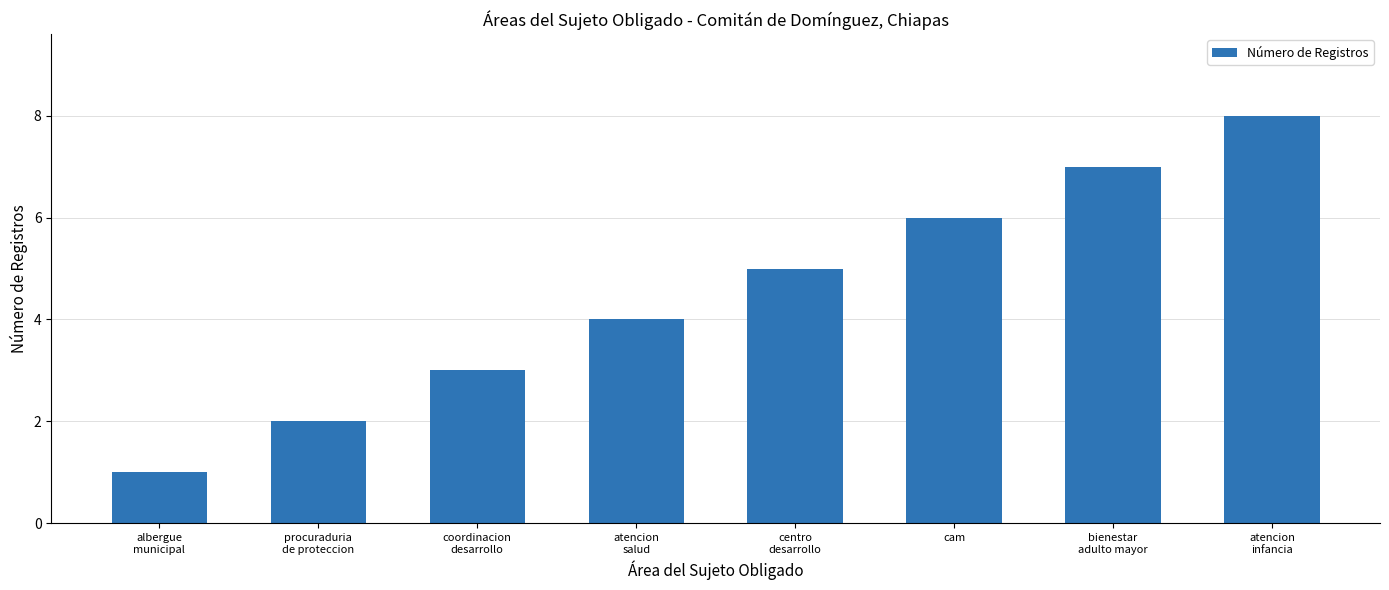

List the labels in order of value, largest first.

atencion
infancia, bienestar
adulto mayor, cam, centro
desarrollo, atencion
salud, coordinacion
desarrollo, procuraduria
de proteccion, albergue
municipal